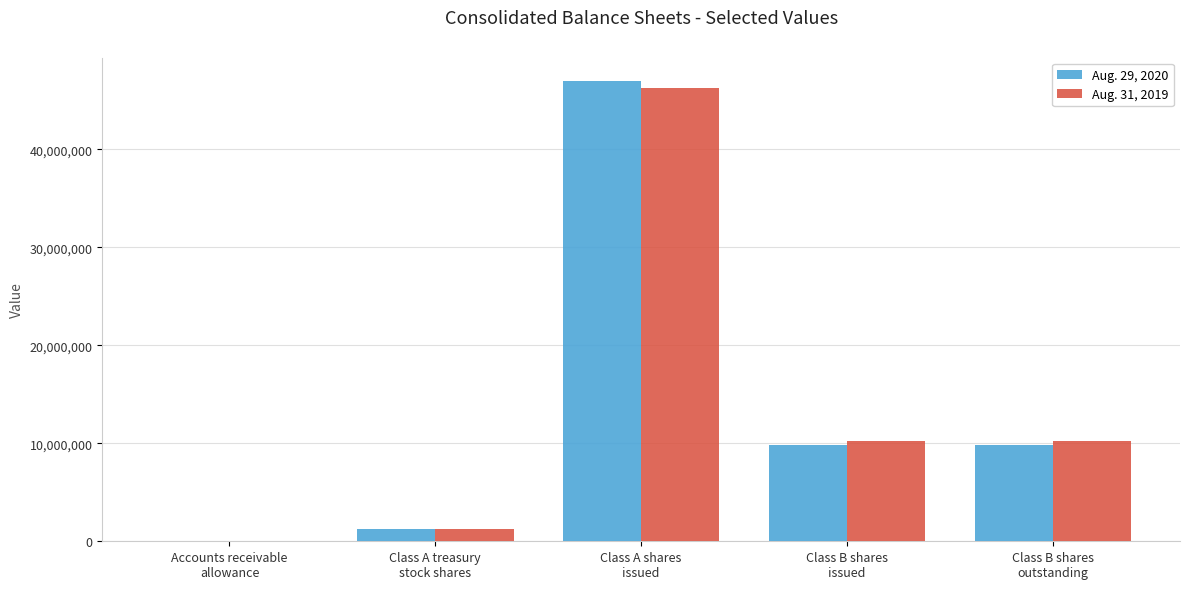

What is the maximum value shown in the chart?

46989719